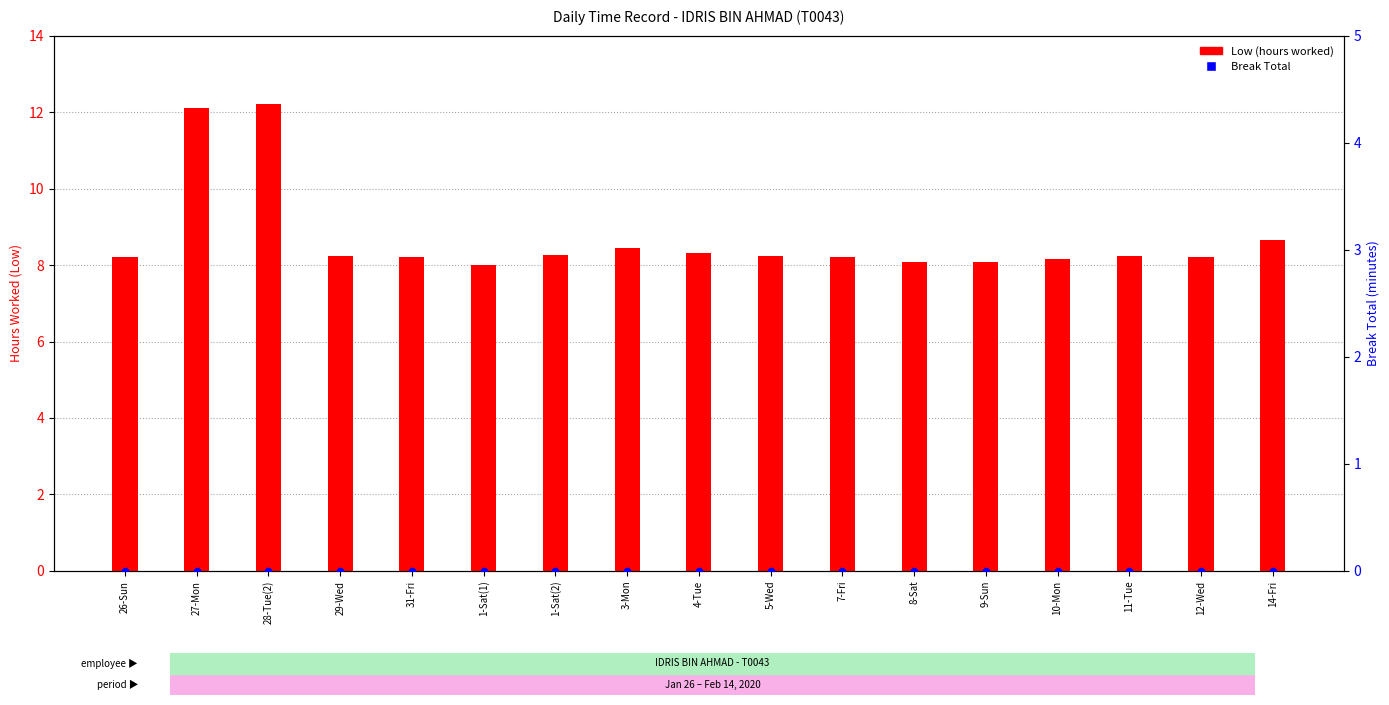

At which category is the sum across all series the highest?

28-Tue(2)